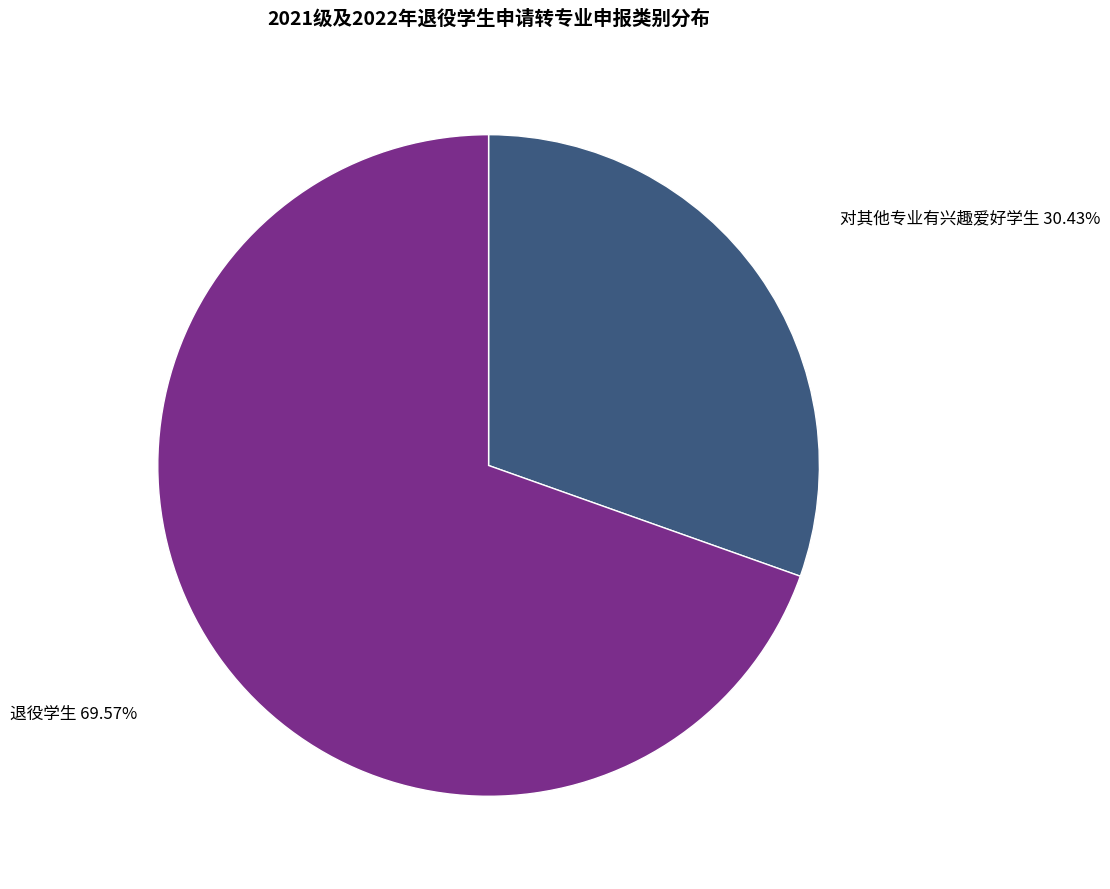

Does any single category account for the majority?

Yes